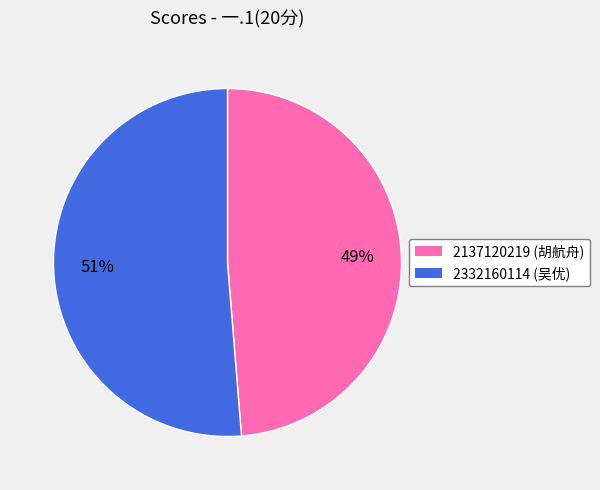

To the nearest percent, what is the combined percentage of 2332160114 (吴优) and 2137120219 (胡航舟)?

100%